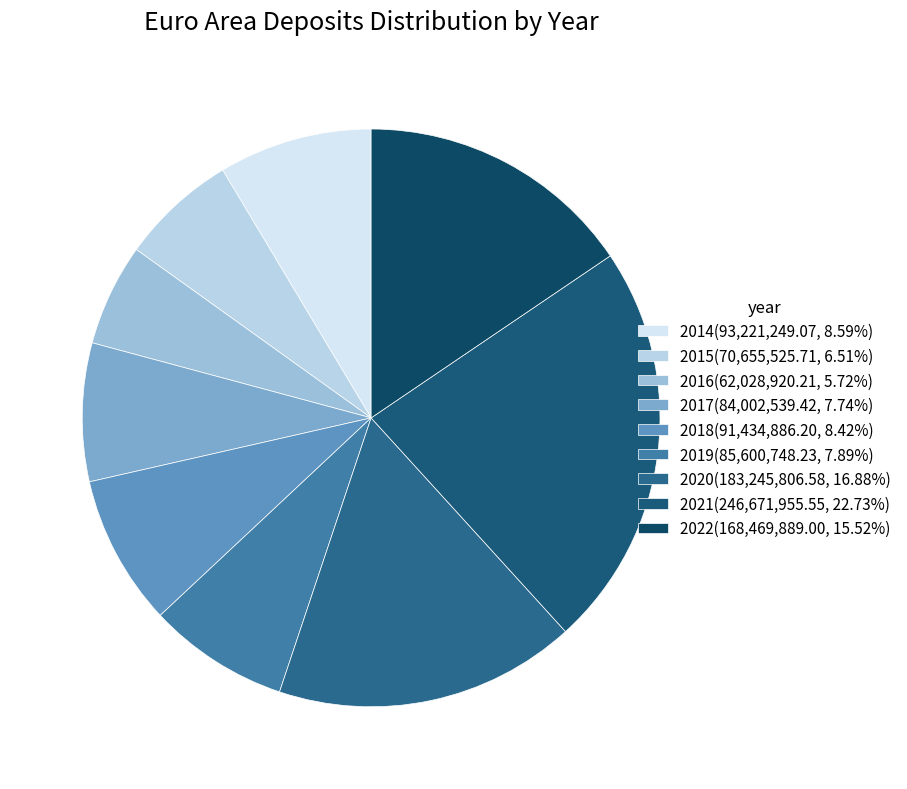

Count the number of slices in the pie.

9